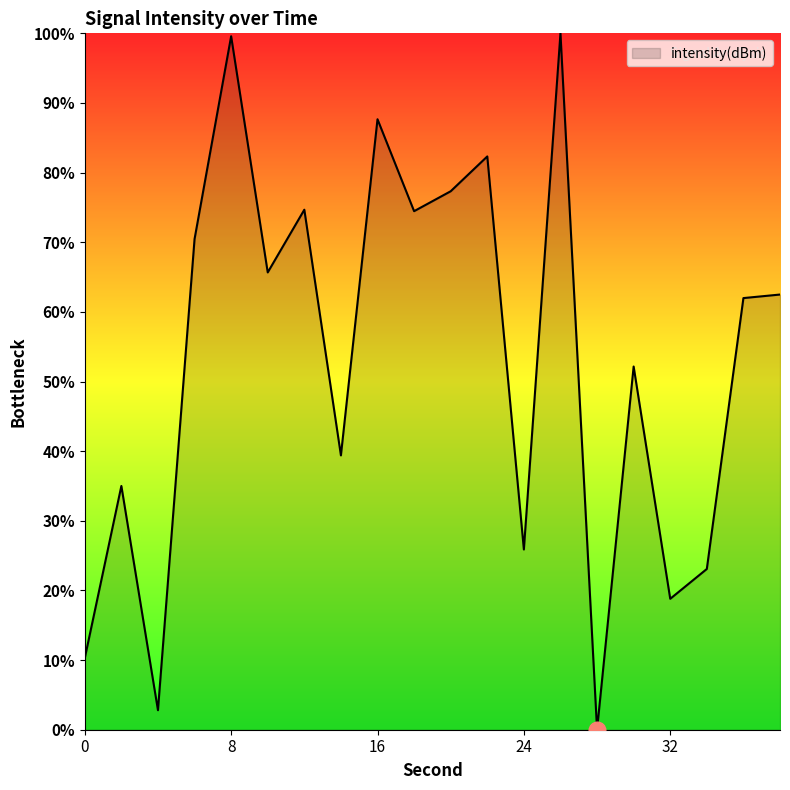

What is the greatest value displayed?

100.0